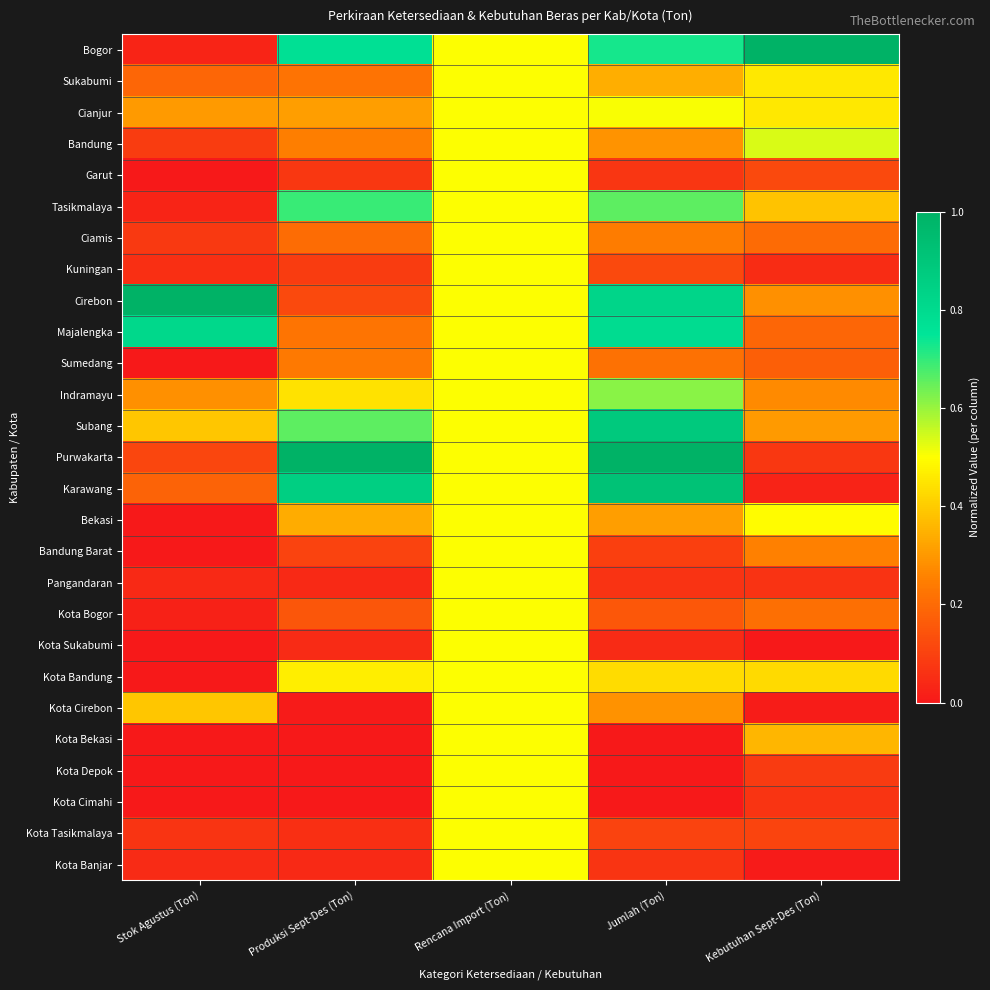

Between Stok Agustus (Ton) and Kebutuhan Sept-Des (Ton), which is larger?

Kebutuhan Sept-Des (Ton)